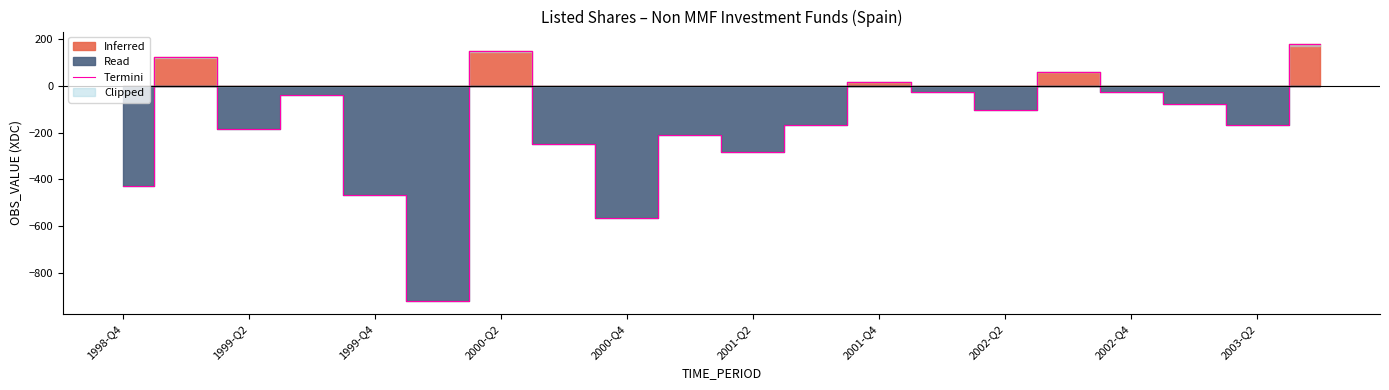

What is the lowest value of the Termini series?

-920